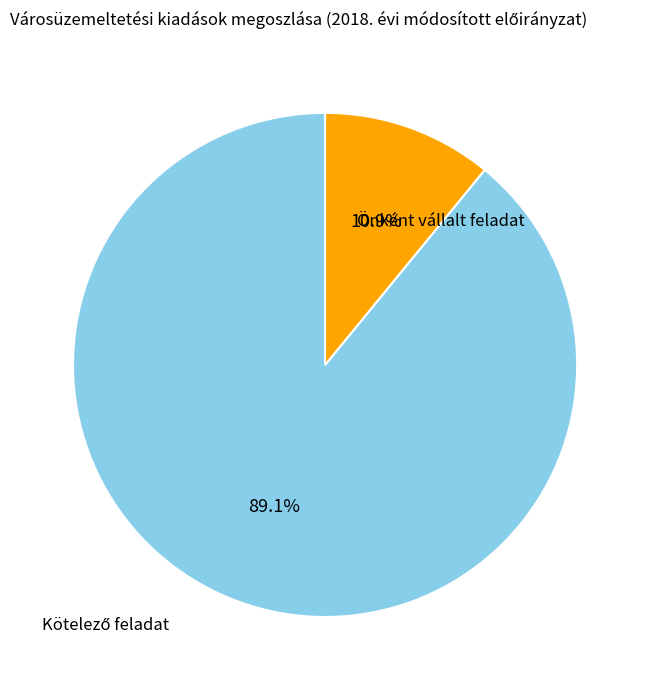

Which slice is the smallest?

Önként vállalt feladat